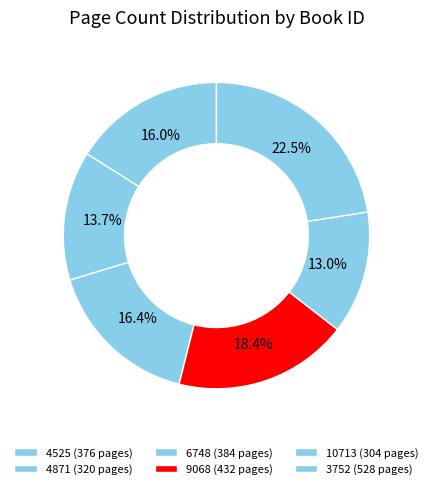

To the nearest percent, what percentage of the pie is 4525?

16%